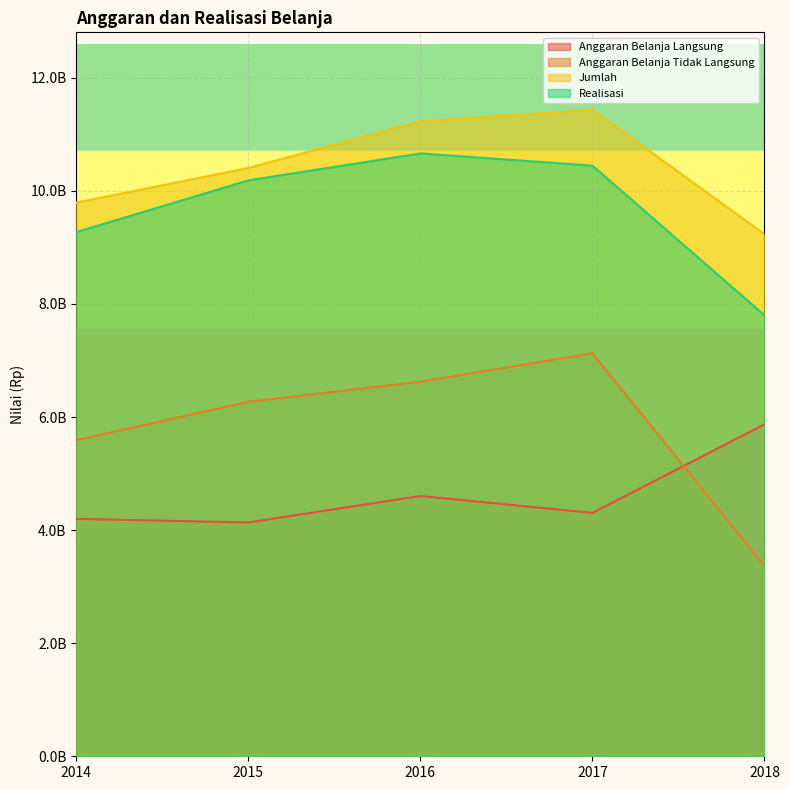

Reading left to right, transcribe all the data shown in this chart.

Anggaran Belanja Langsung: 4198955000	4134868000	4603416898	4304416026	5870605946
Anggaran Belanja Tidak Langsung: 5592338000	6269752000	6625340447	7127216000	3362688638
Jumlah: 9791293000	10404620000	11228757345	11431632026	9233294584
Realisasi: 9270135000	10185470000	10661564230	10446082048	7799641562